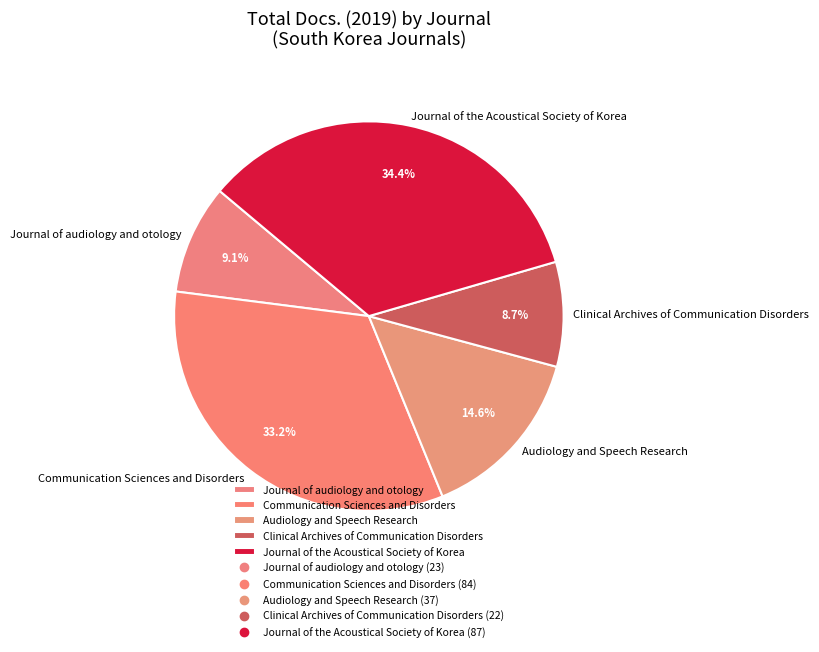

Is it true that Journal of the Acoustical Society of Korea is 21% of the pie?

False